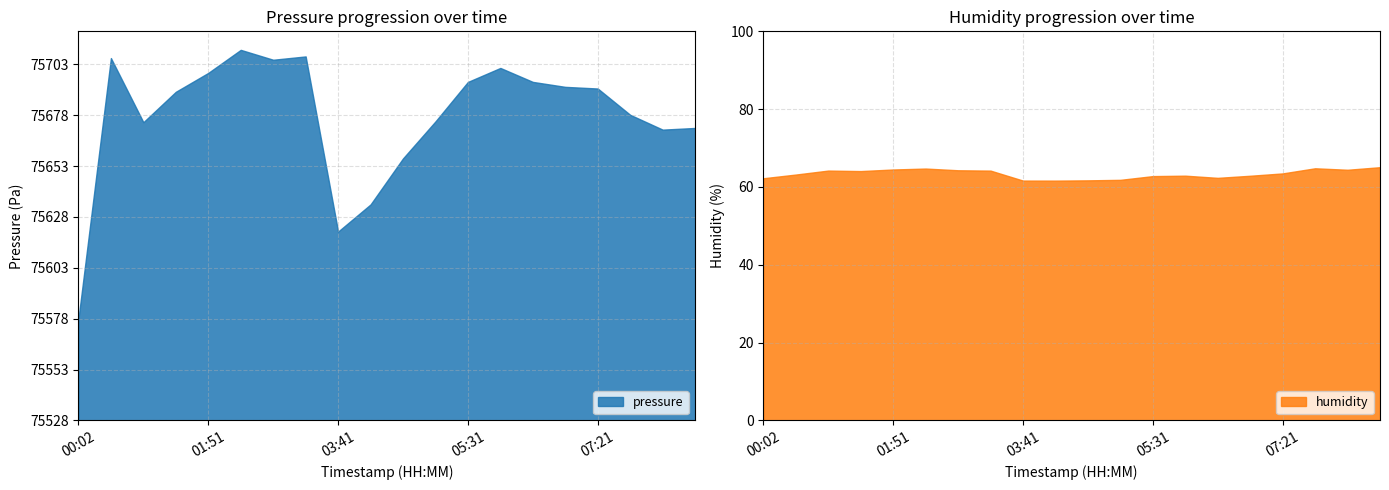

What is the maximum value shown in the chart?

75710.0